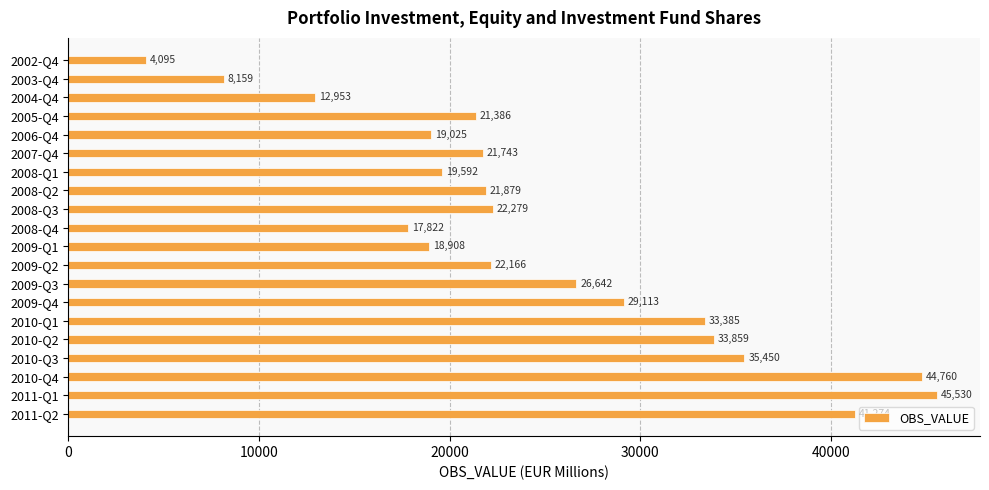

What position from the top is 2009-Q3?

13